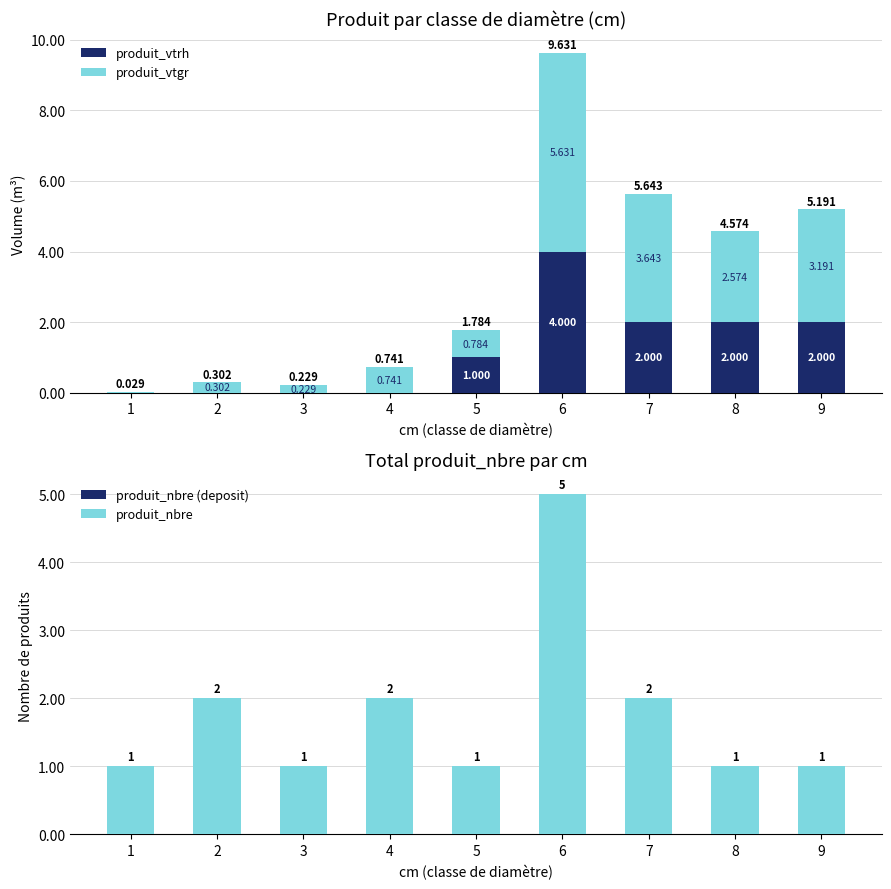

What is the spread (max minus min) of values at 5?

1.0